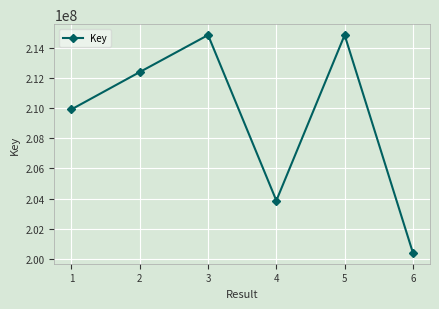

What is the approximate value at 2?

212399383